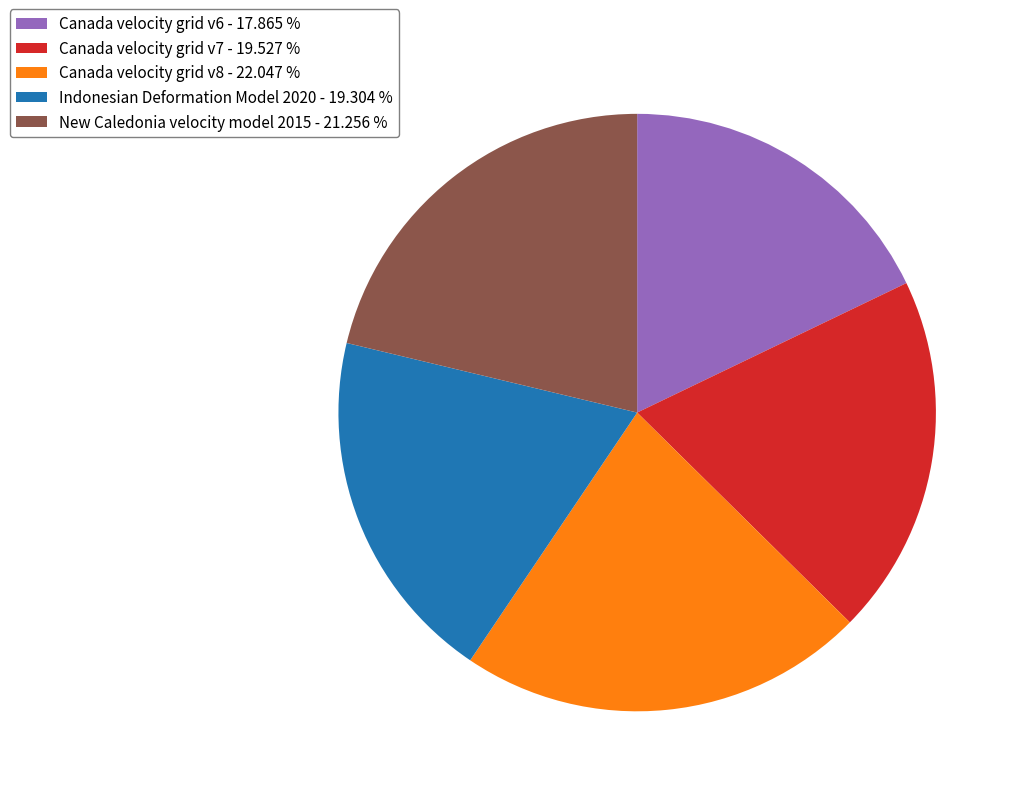

Which category has the biggest portion of the pie?

Canada velocity grid v8